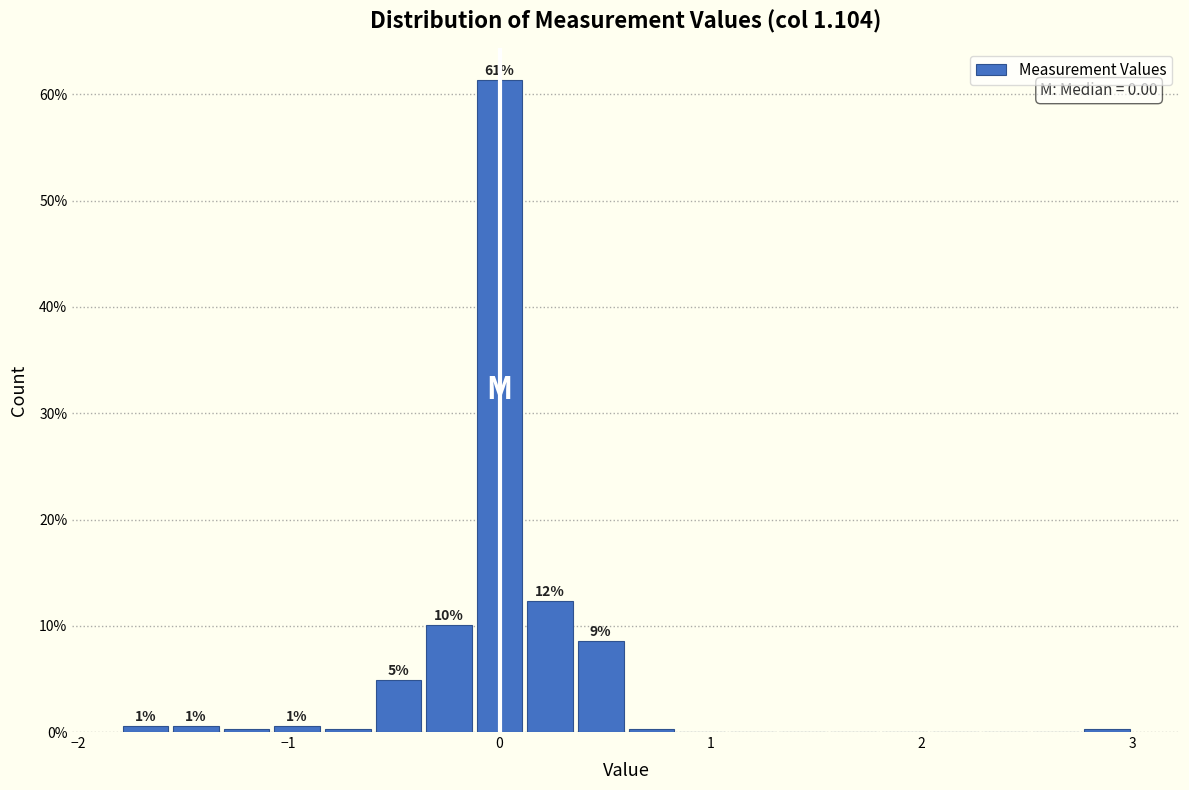

Around what value on the x-axis is the tallest bar? Give the approximate position of its centre, as read against the axis.

0.0